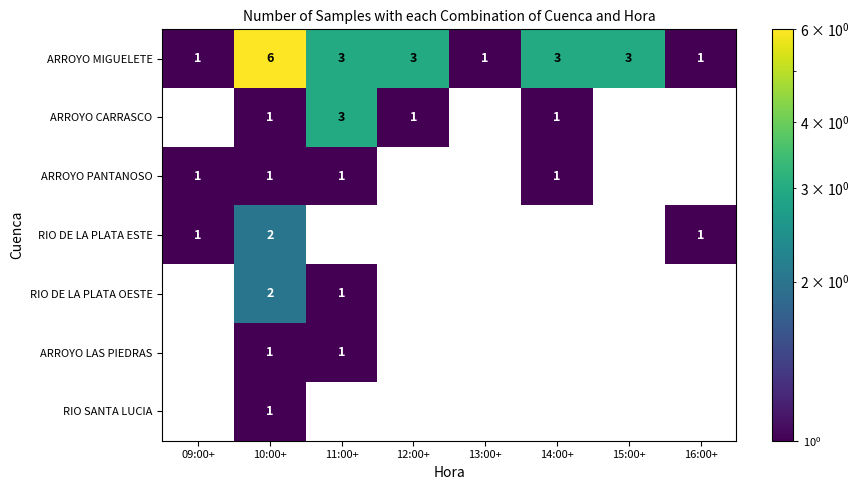

What is the approximate value of ARROYO MIGUELETE at 10:00+?

6